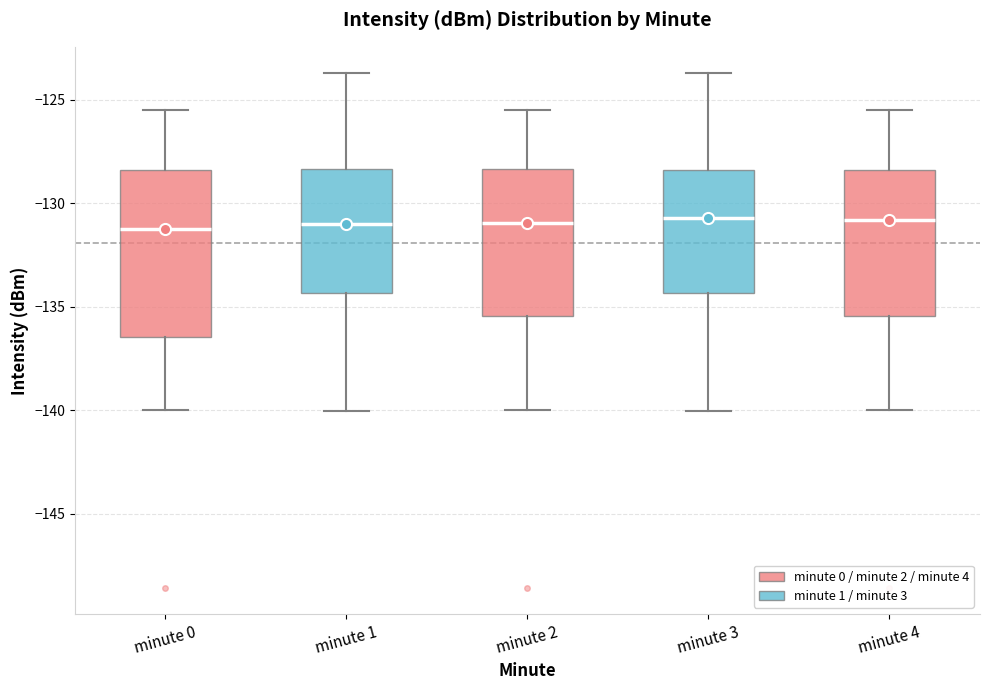

Reading left to right, transcribe this box plot: for each box, give where its median line is, the range the box spans, and where its two whiskers end, as read against the y-axis. The values are not printed on the chart, so give them approximately, as read against the axis.

minute 0: median -131.0, box -136.5 to -128.5, whiskers -140.0 to -125.5
minute 1: median -131.0, box -134.5 to -128.5, whiskers -140.0 to -123.5
minute 2: median -131.0, box -135.5 to -128.5, whiskers -140.0 to -125.5
minute 3: median -130.5, box -134.5 to -128.5, whiskers -140.0 to -123.5
minute 4: median -131.0, box -135.5 to -128.5, whiskers -140.0 to -125.5